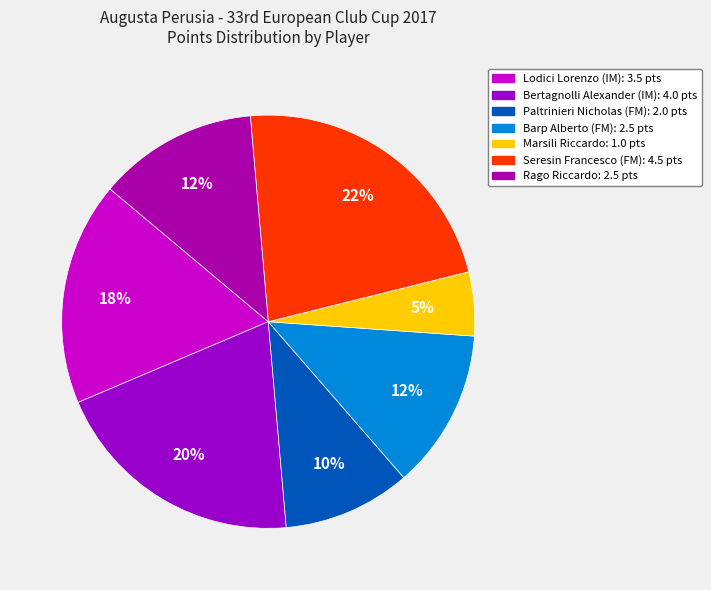

Count the number of slices in the pie.

7